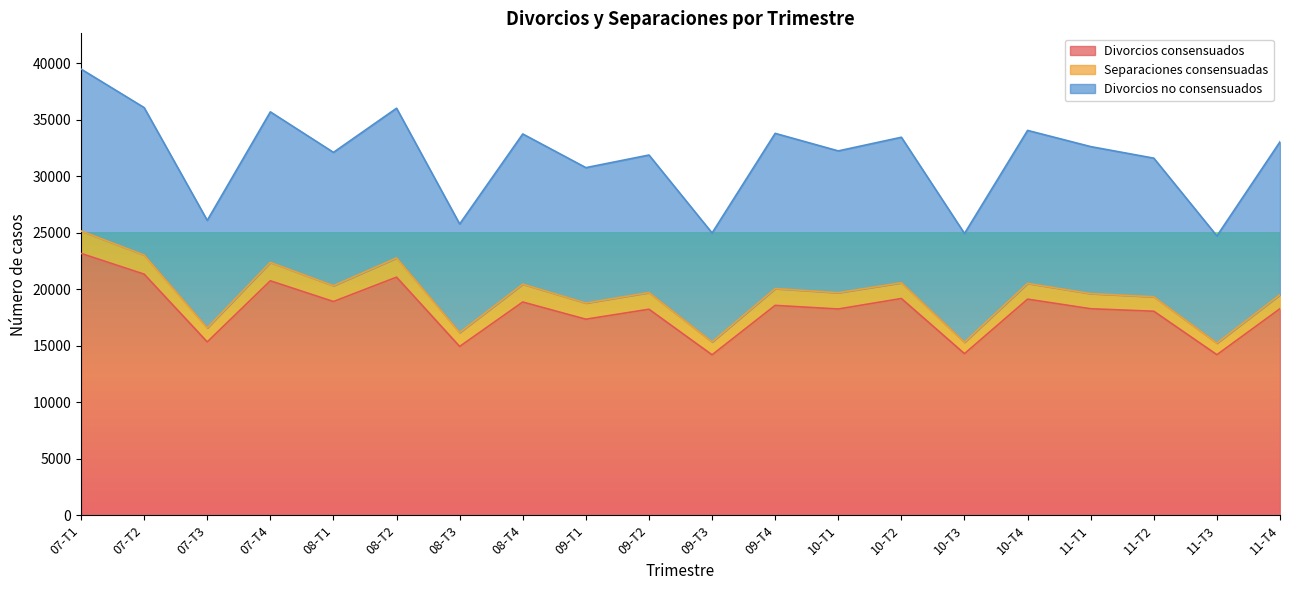

What is the value of the Divorcios no consensuados point at the 10th from the left?

12180